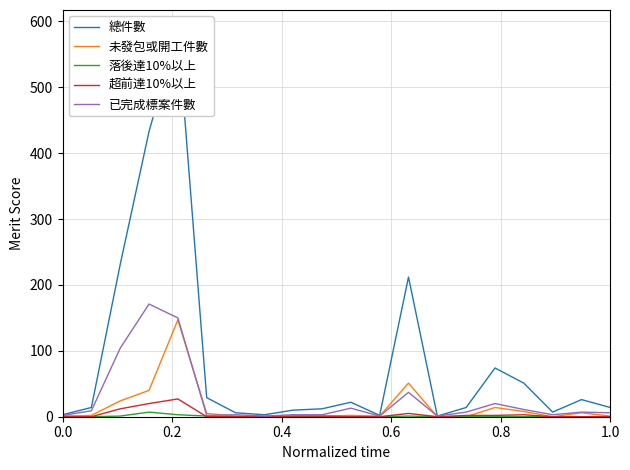

What is the value of the 已完成標案件數 point at the 9th from the left?

3